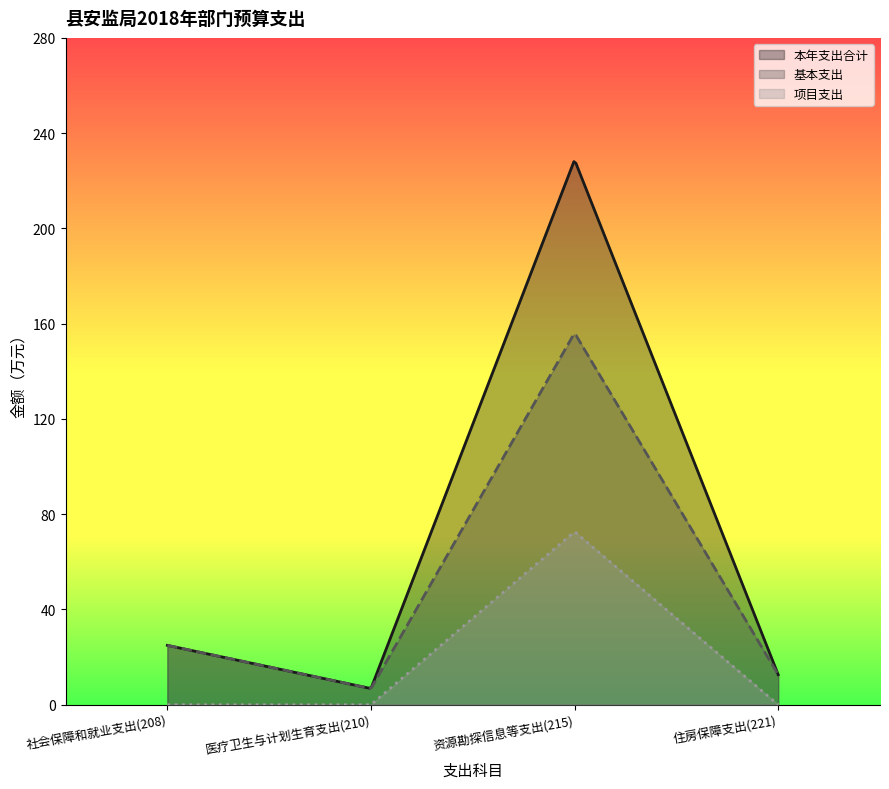

What is the difference between the 基本支出 values at 资源勘探信息等支出(215) and 医疗卫生与计划生育支出(210)?

149.3